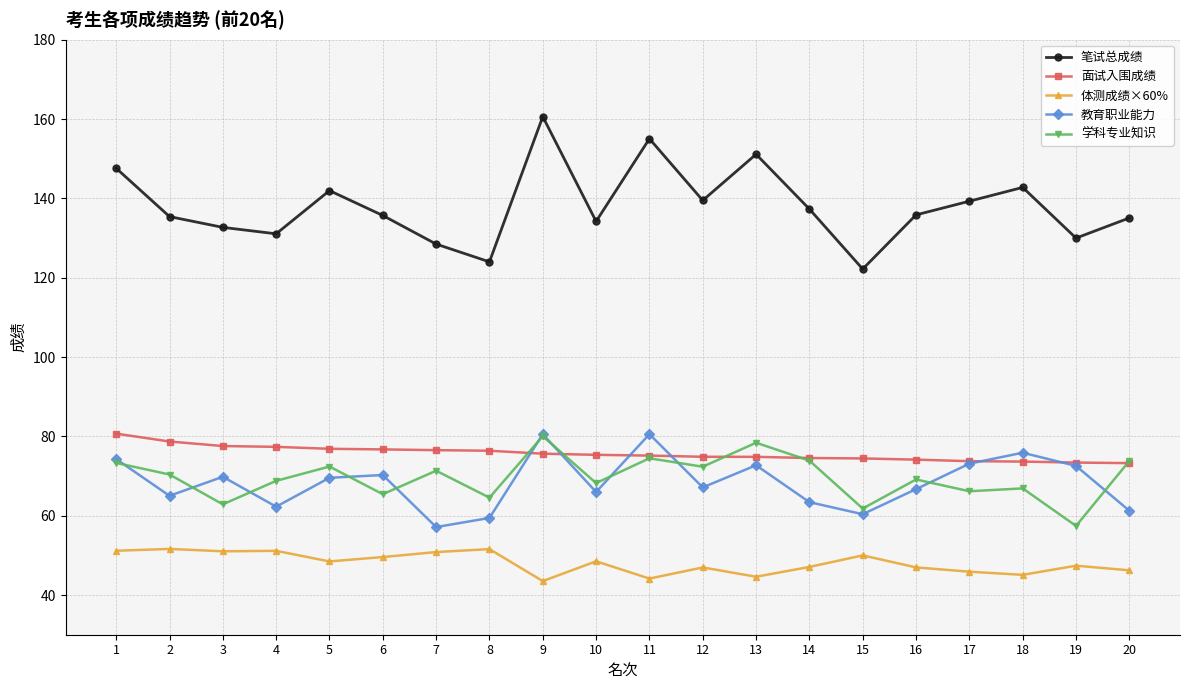

What is the smallest value displayed?

43.5